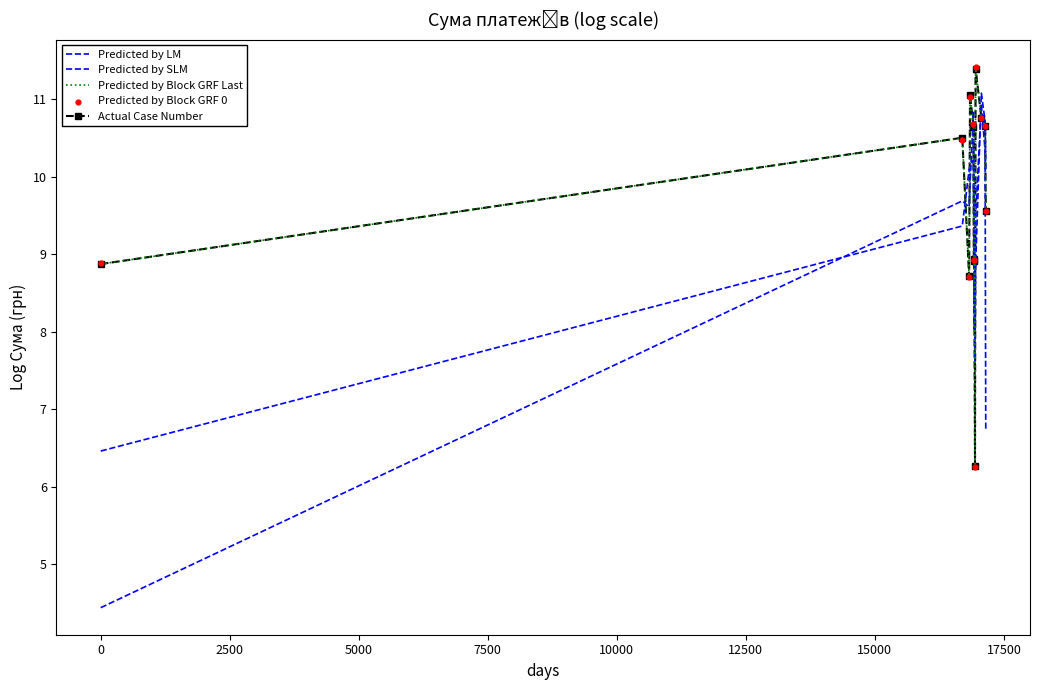

At how many categories does at least one series exceed 10?

8